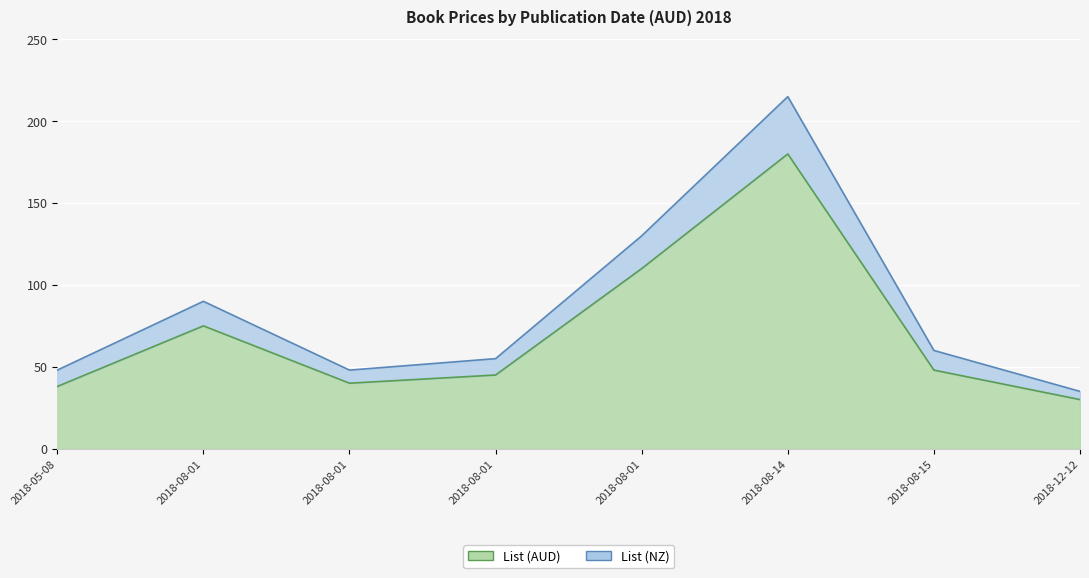

True or false: List (AUD) and List (NZ) cross at least once.

False